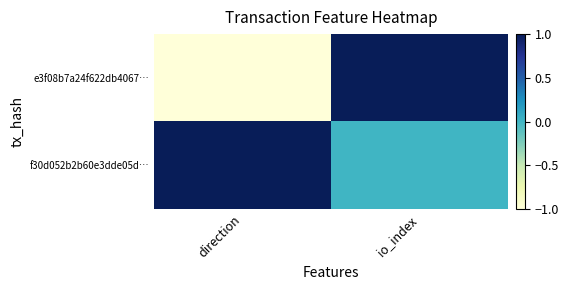

Reading left to right, what are all the values shown in this chart?

e3f08b7a24f622db4067…: direction=-1	io_index=1
f30d052b2b60e3dde05d…: direction=1	io_index=0